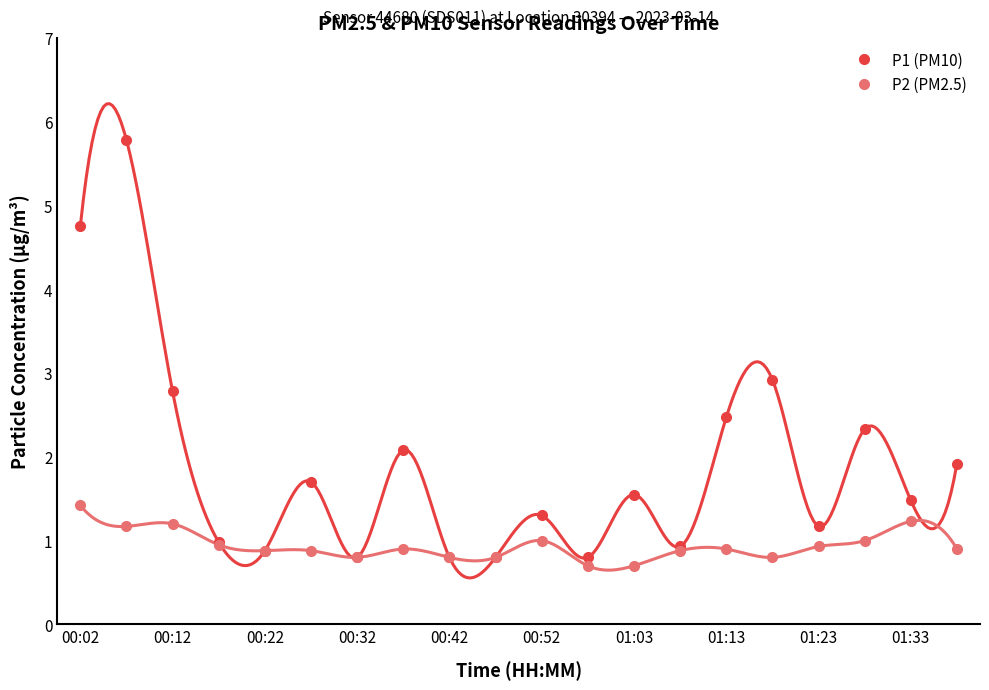

What is the sum of all P1 (PM10) values?

38.2